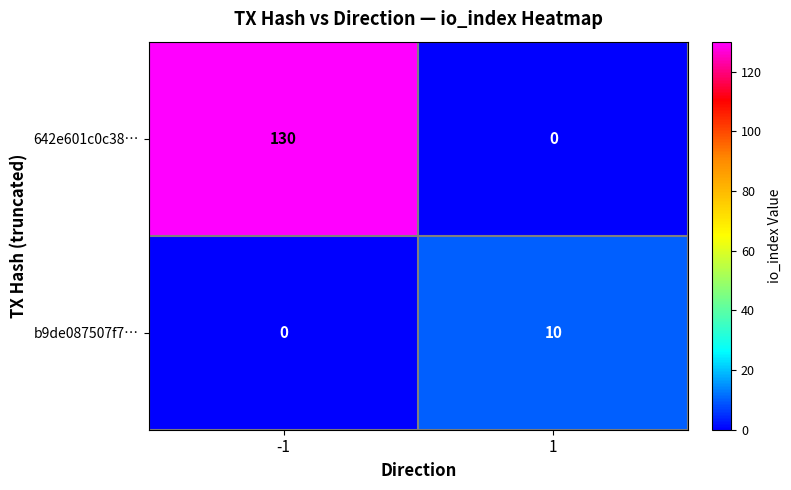

What is the greatest value displayed?

130